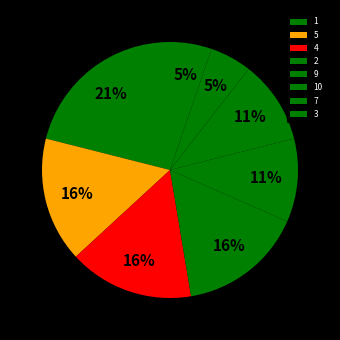

Is it true that 1 is 9% of the pie?

False